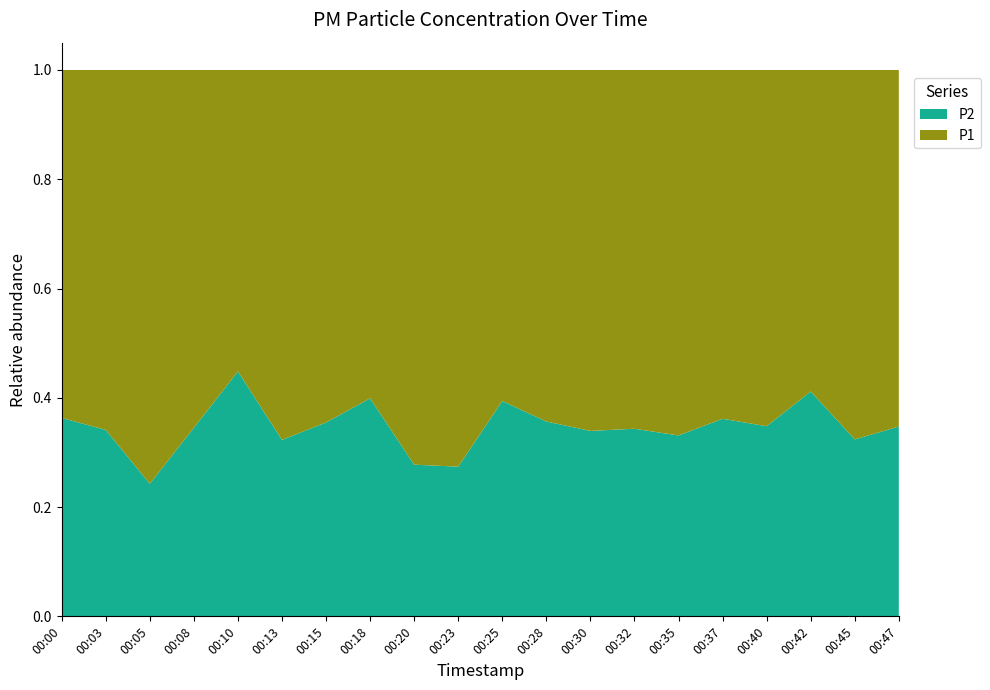

Reading left to right, list all the values displayed in this chart.

P1: 00:00=6.6	00:03=7.8	00:05=16.2	00:08=7.4	00:10=4.4	00:13=10.0	00:15=5.6	00:18=6.1	00:20=10.2	00:23=13.7	00:25=6.2	00:28=6.8	00:30=7.6	00:32=8.1	00:35=8.0	00:37=7.7	00:40=7.4	00:42=6.2	00:45=8.8	00:47=9.3
P2: 00:00=3.8	00:03=4.0	00:05=5.2	00:08=3.9	00:10=3.6	00:13=4.8	00:15=3.1	00:18=4.1	00:20=3.9	00:23=5.2	00:25=4.0	00:28=3.8	00:30=3.9	00:32=4.2	00:35=4.0	00:37=4.3	00:40=4.0	00:42=4.3	00:45=4.2	00:47=5.0